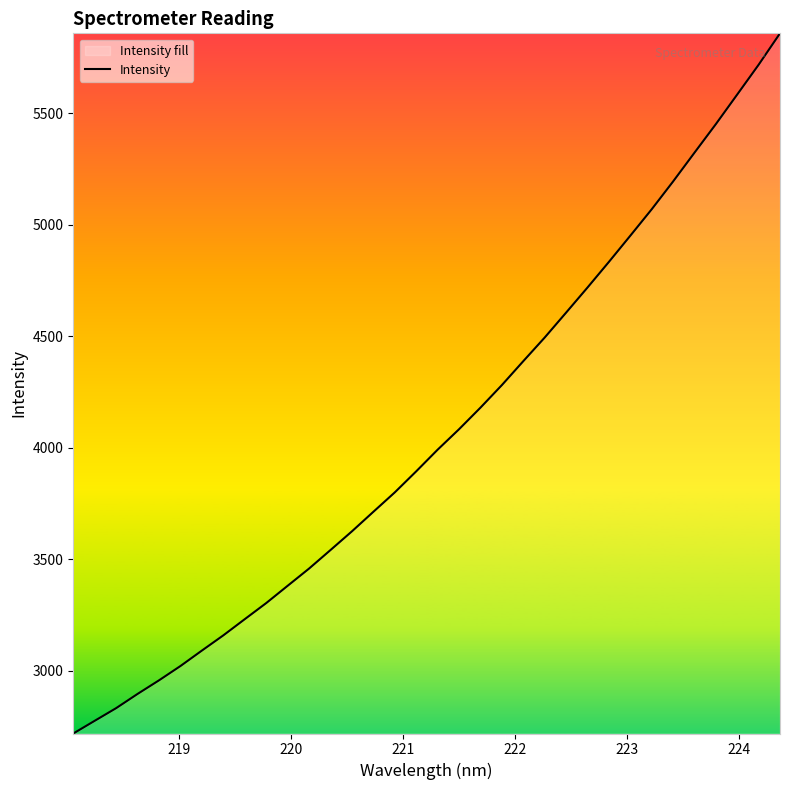

What is the smallest value displayed?

2719.0